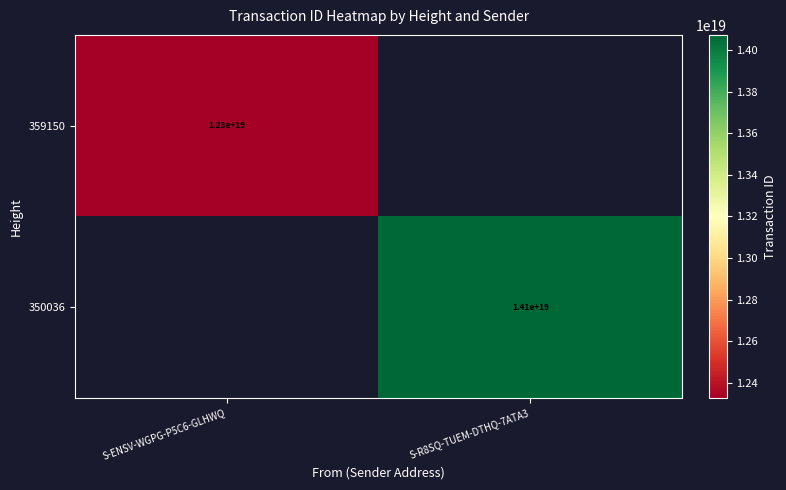

Is the value of 350036 at S-R8SQ-TUEM-DTHQ-7ATA3 greater than the value of 359150 at S-ENSV-WGPG-P5C6-GLHWQ?

Yes